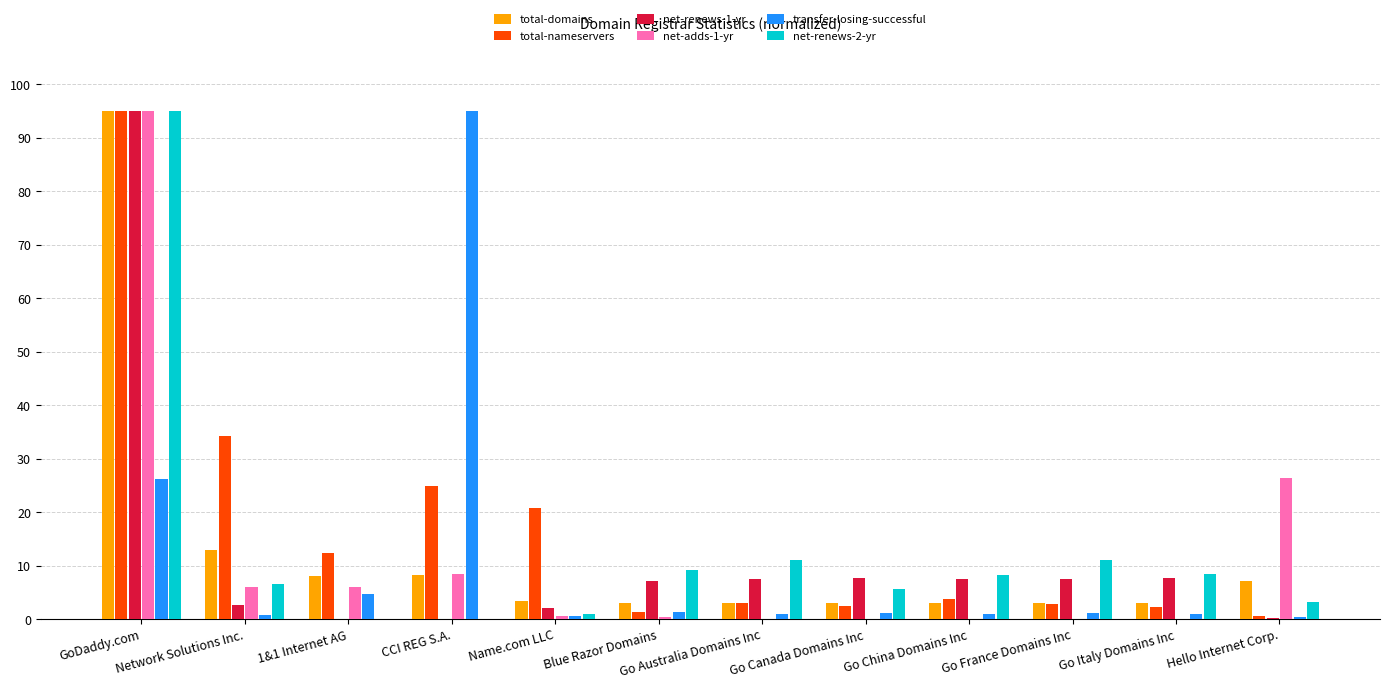

What is the maximum value shown in the chart?

95.0